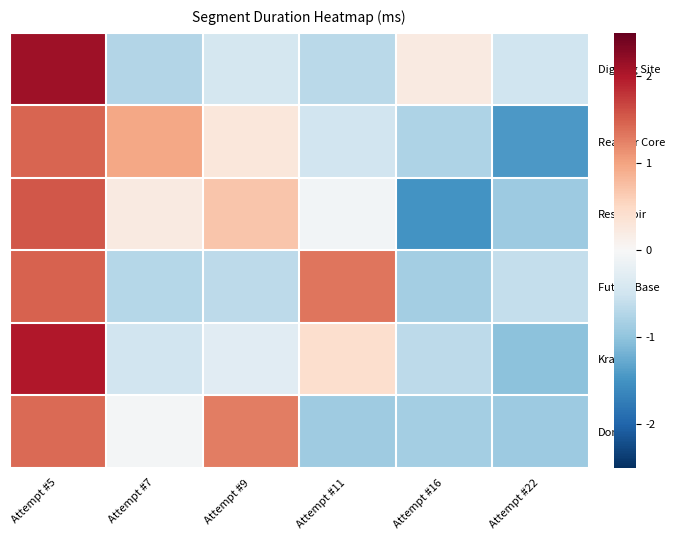

Reading left to right, transcribe all the data shown in this chart.

Digging Site: Attempt #5=2.1	Attempt #7=-0.7	Attempt #9=-0.4	Attempt #11=-0.7	Attempt #16=0.2	Attempt #22=-0.5
Reactor Core: Attempt #5=1.4	Attempt #7=1.0	Attempt #9=0.3	Attempt #11=-0.5	Attempt #16=-0.8	Attempt #22=-1.4
Reservoir: Attempt #5=1.5	Attempt #7=0.2	Attempt #9=0.7	Attempt #11=-0.1	Attempt #16=-1.5	Attempt #22=-0.9
Future Base: Attempt #5=1.5	Attempt #7=-0.7	Attempt #9=-0.7	Attempt #11=1.3	Attempt #16=-0.9	Attempt #22=-0.6
Kraid: Attempt #5=2.0	Attempt #7=-0.5	Attempt #9=-0.3	Attempt #11=0.4	Attempt #16=-0.6	Attempt #22=-1.0
Done: Attempt #5=1.4	Attempt #7=-0.1	Attempt #9=1.3	Attempt #11=-0.9	Attempt #16=-0.8	Attempt #22=-0.9